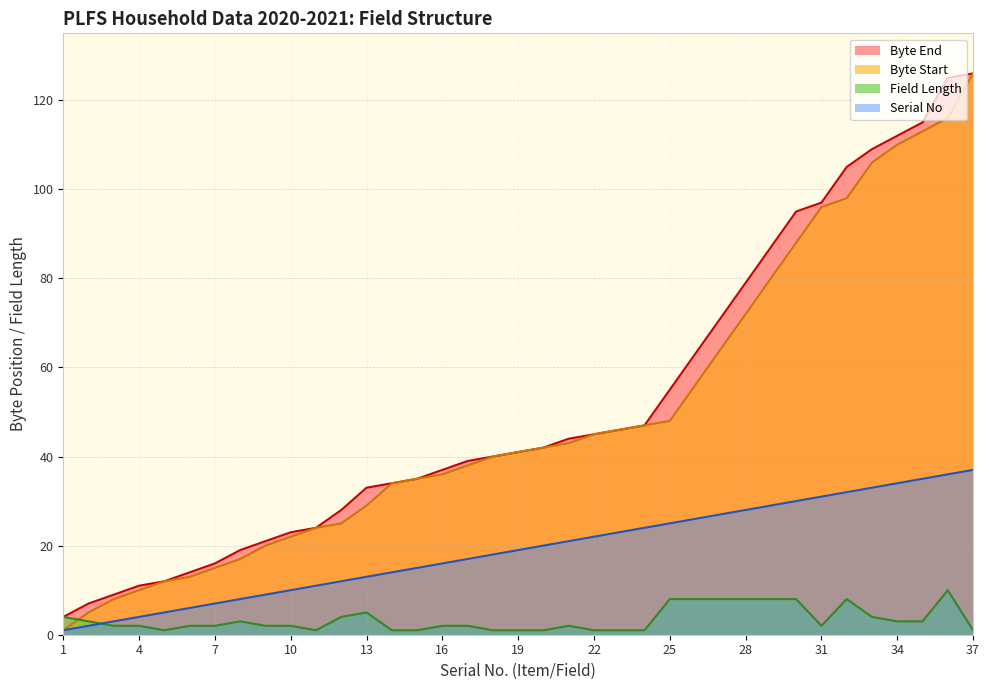

True or false: Field Length has more than 1 interior local peaks.

True